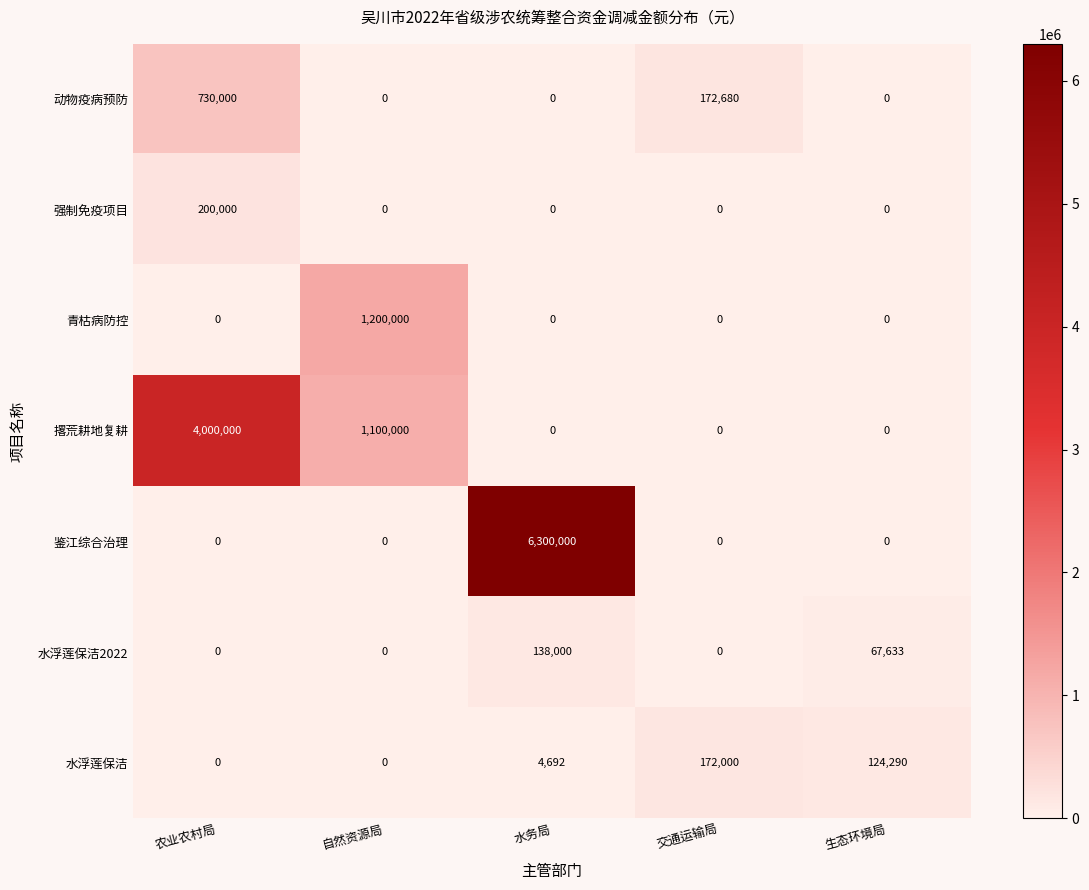

Which series has the largest range (max minus min)?

鉴江综合治理